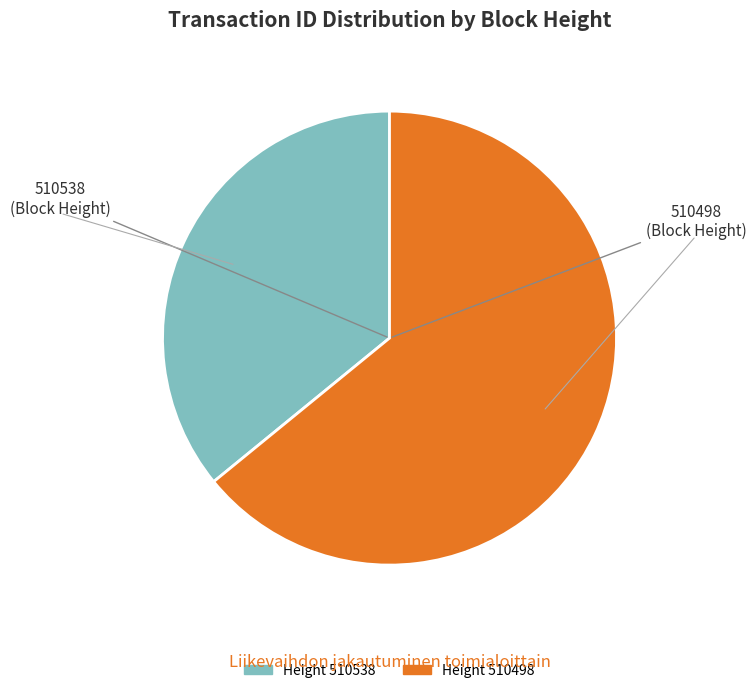

Is there a majority slice in this chart?

Yes